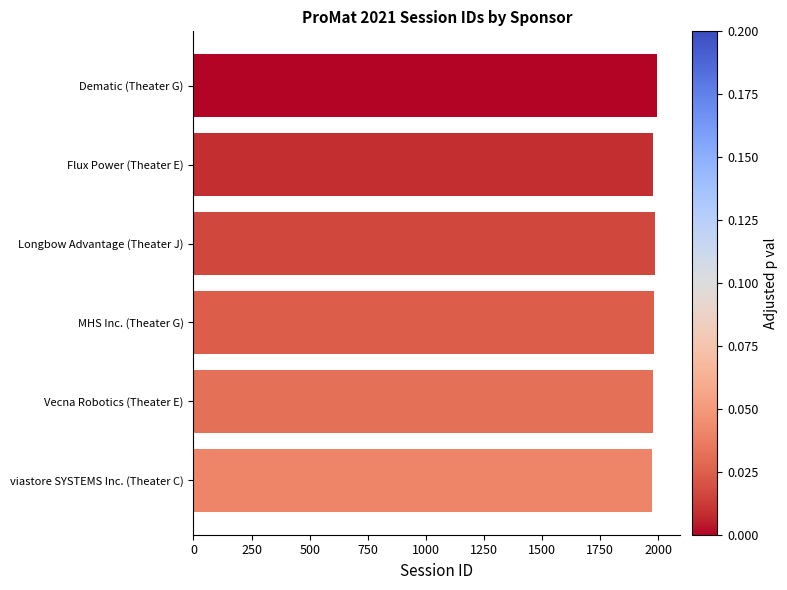

Does the chart contain any negative values?

No